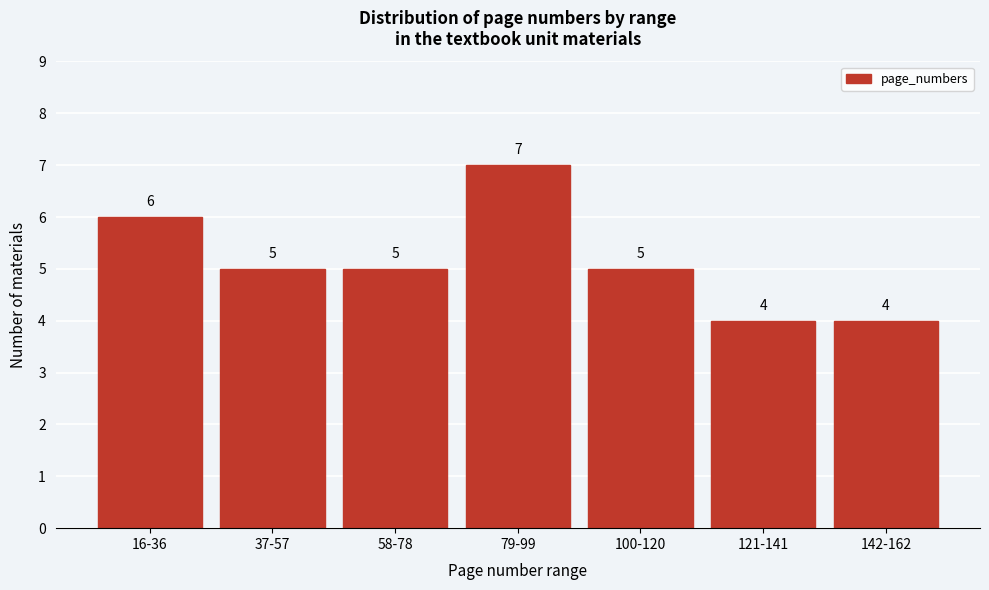

Reading right to left, what are all the values shown in this chart?

142-162=4	121-141=4	100-120=5	79-99=7	58-78=5	37-57=5	16-36=6